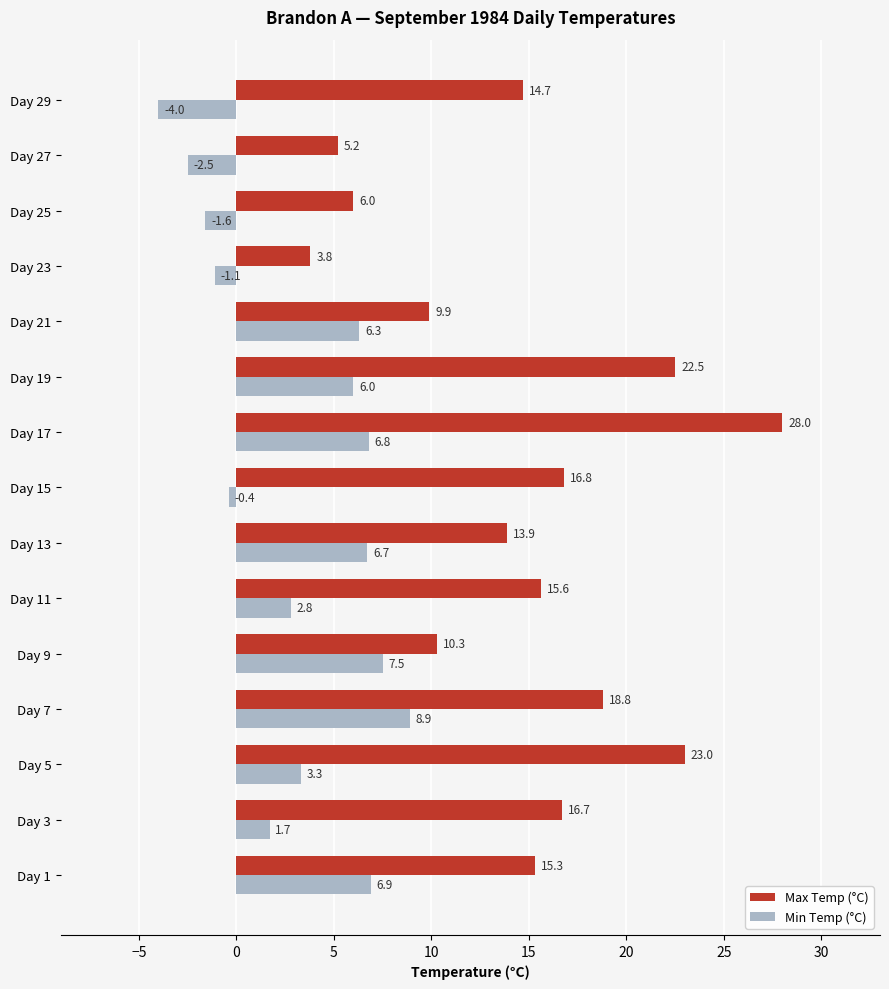

What is the greatest value displayed?

28.0